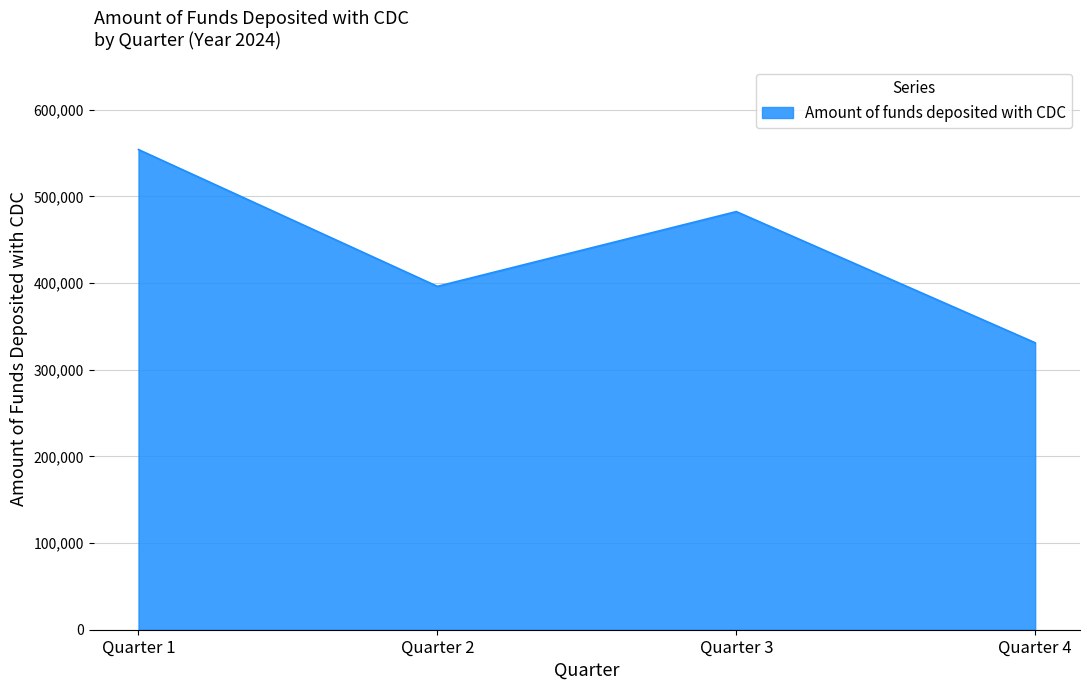

How many values are below 482518?

2